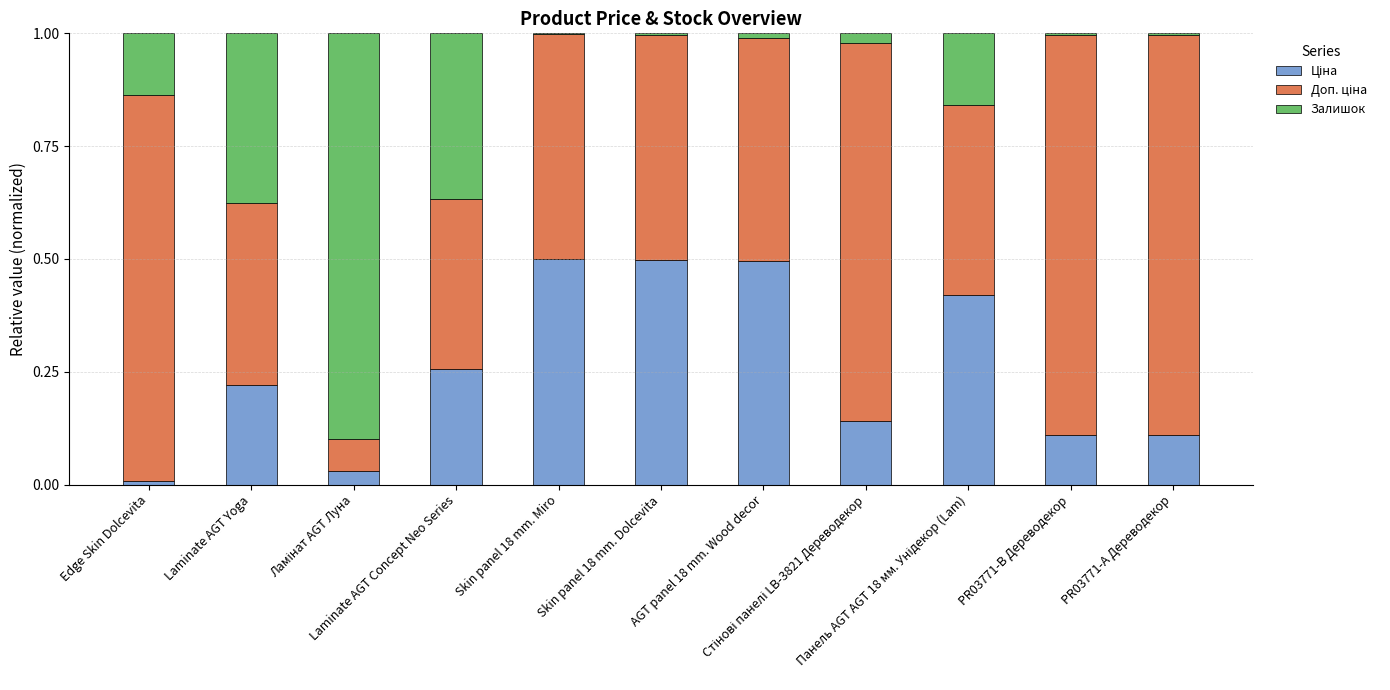

The value of Ціна at PR03771-А Дереводекор is 0.2. True or false?

False